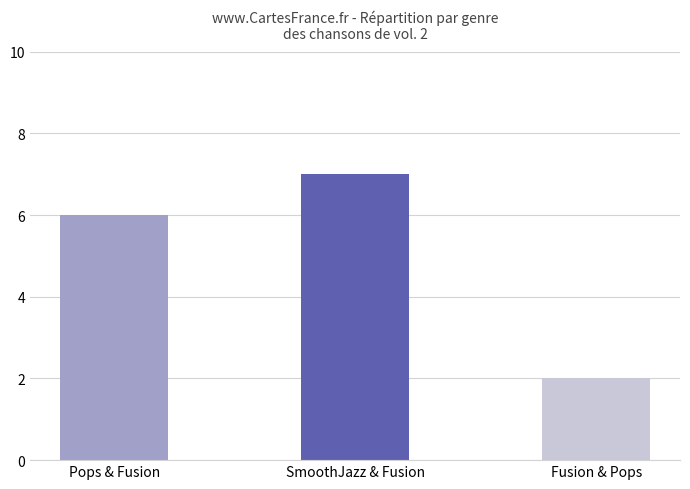

What is the label of the 3rd bar from the left?

Fusion & Pops